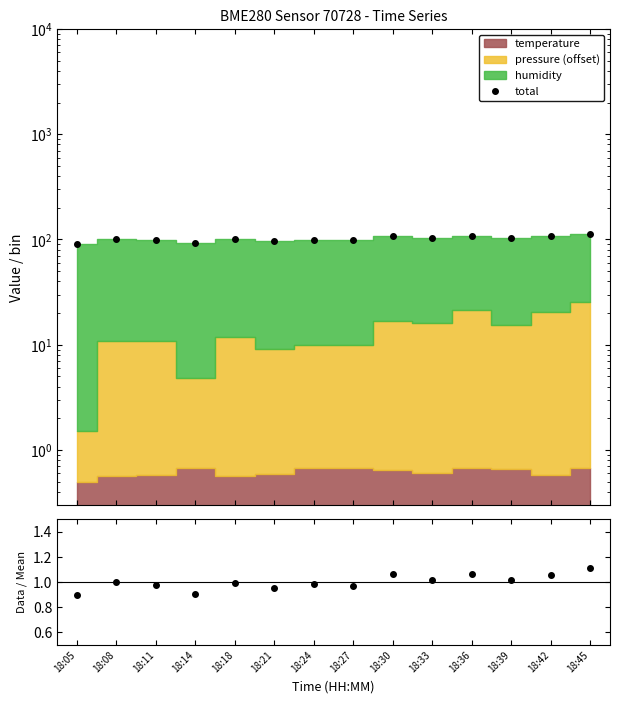

True or false: ratio and total intersect in this chart.

False